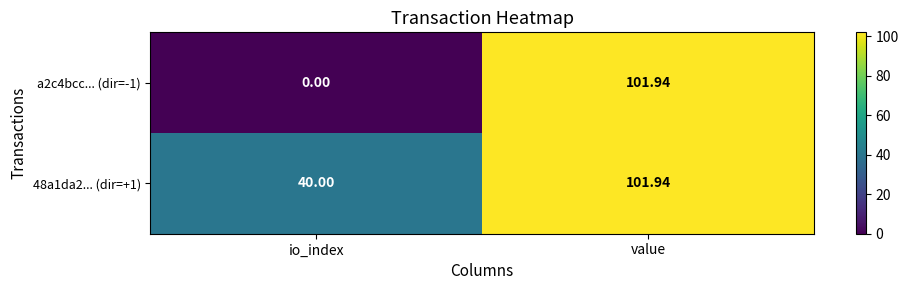

Which series has the largest total across all categories?

48a1da2... (dir=+1)